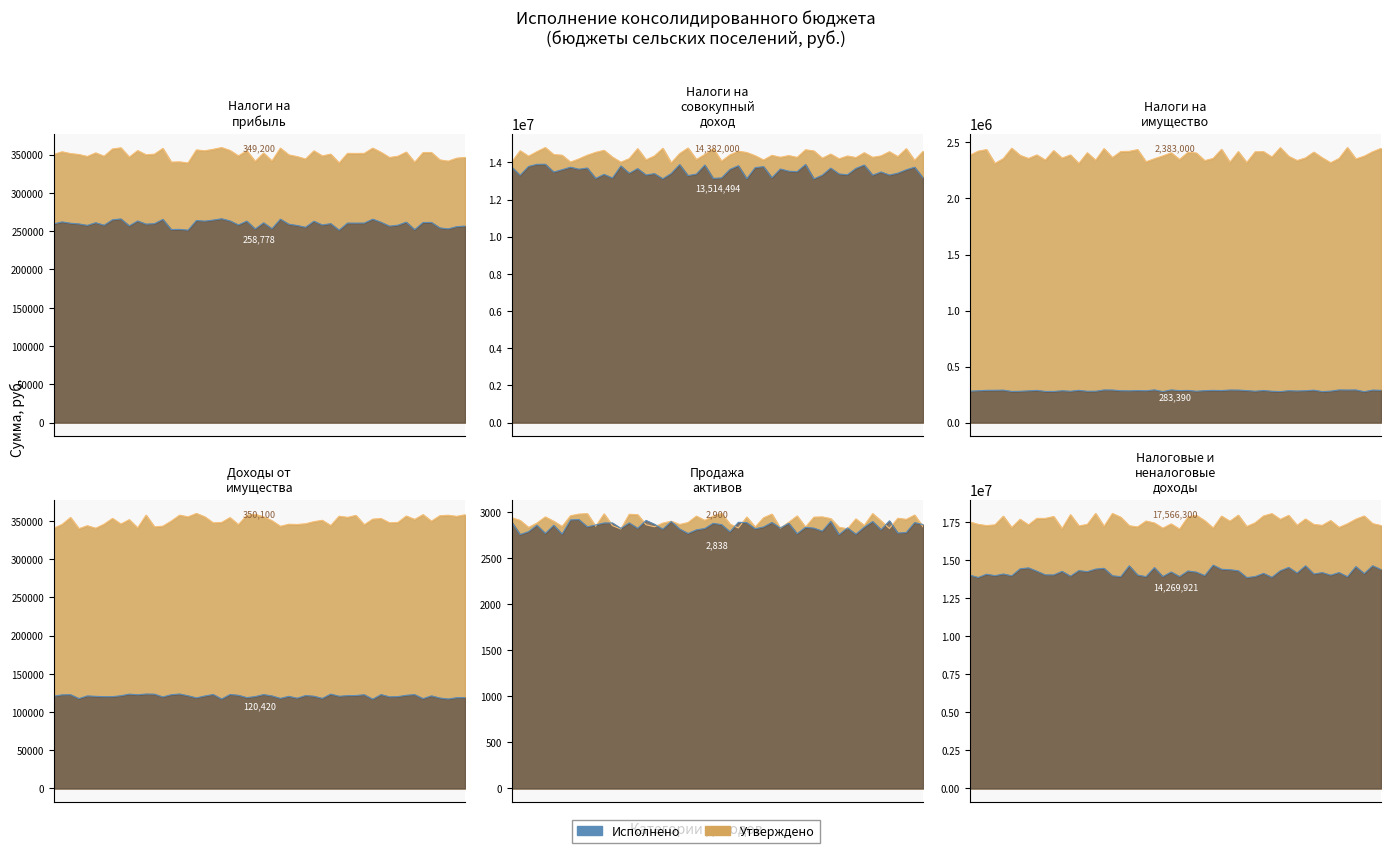

The value of Утверждено (бюджеты сельских поселений) at НАЛОГИ НА СОВОКУПНЫЙ ДОХОД is 14382000.0. True or false?

True